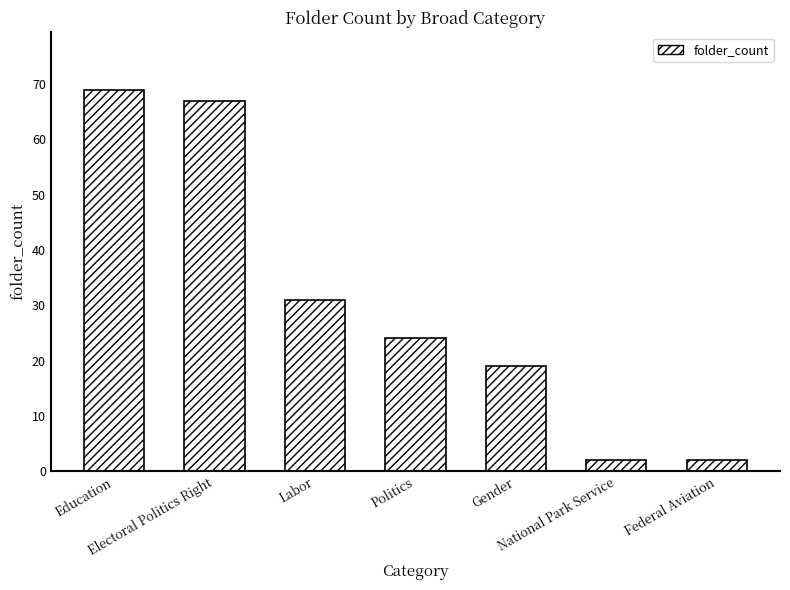

What is the greatest value displayed?

69